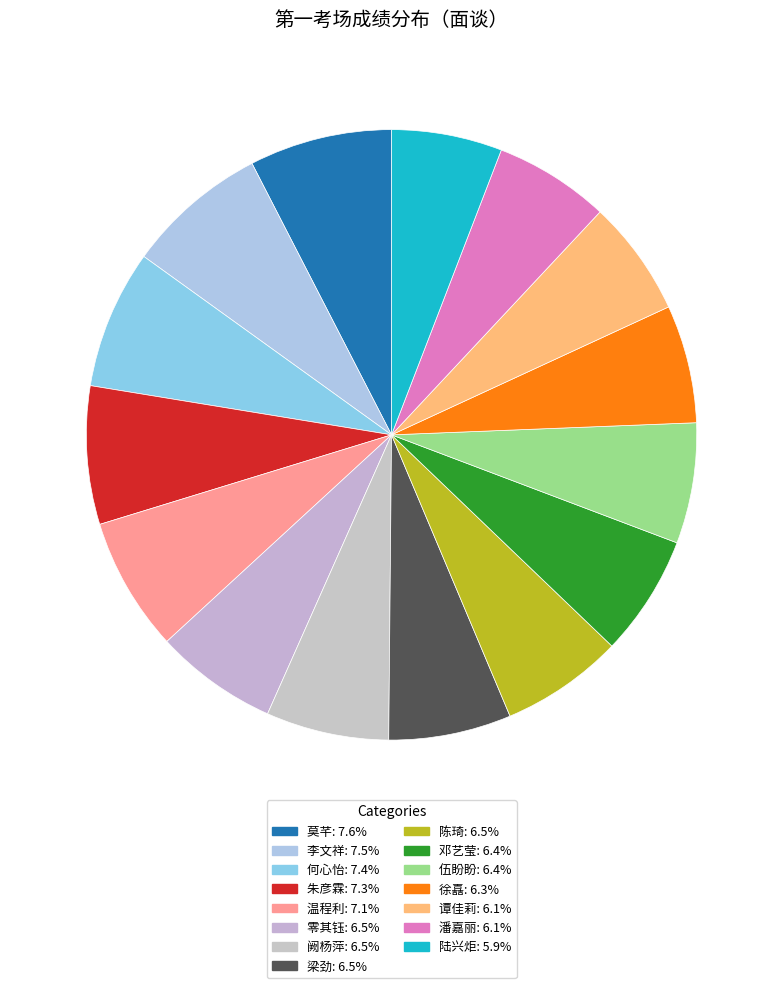

What is the smallest slice in the pie chart?

陆兴炬